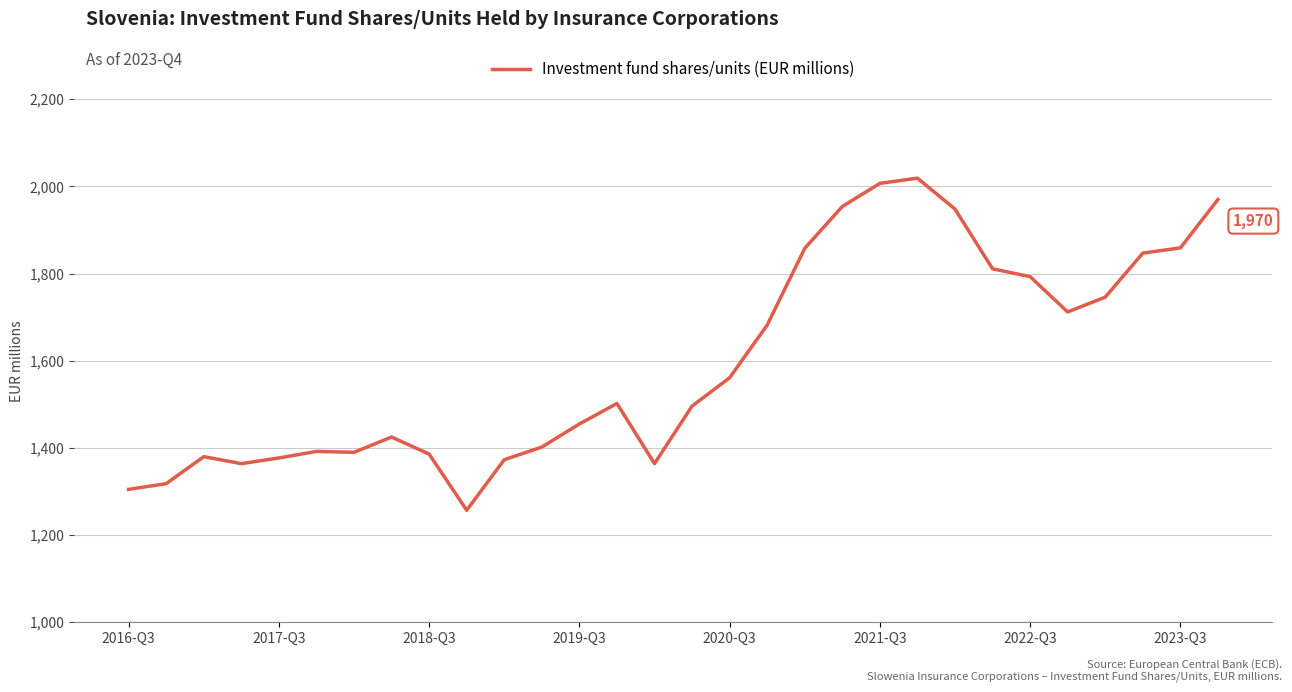

What is the maximum value shown in the chart?

2019